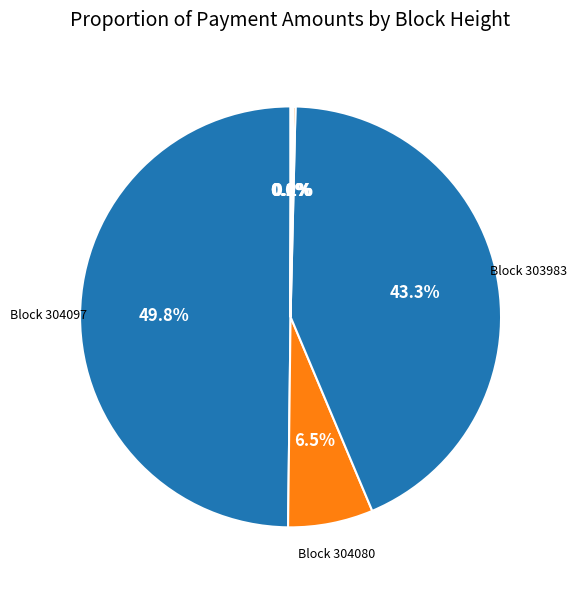

Which category has the biggest portion of the pie?

304097